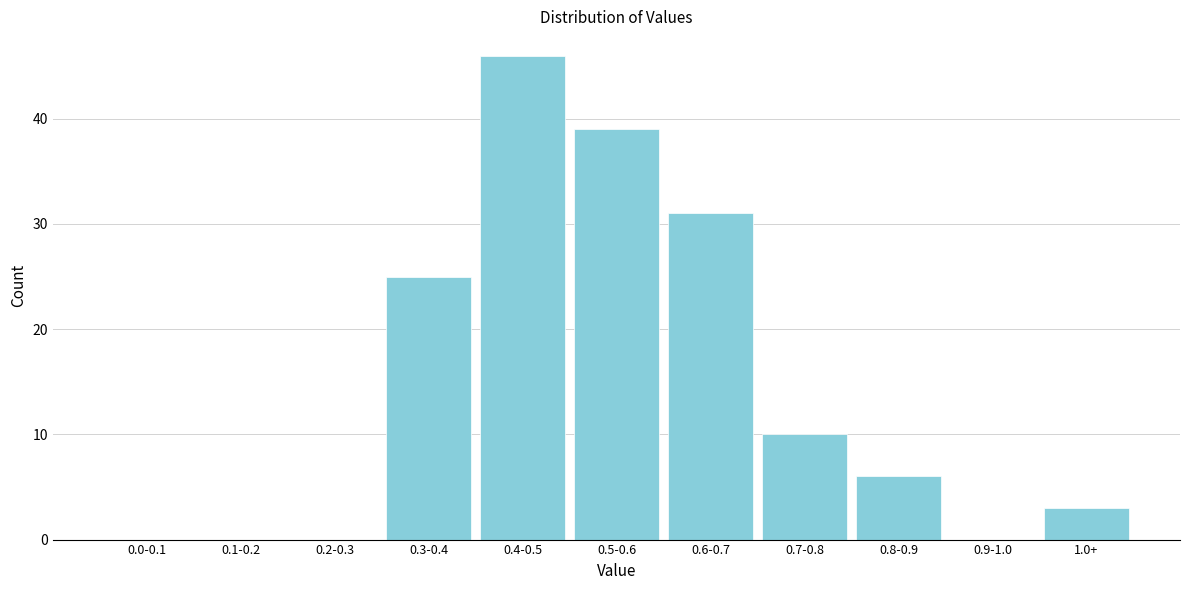

Reading left to right, what are all the values shown in this chart?

0.0-0.1=0	0.1-0.2=0	0.2-0.3=0	0.3-0.4=25	0.4-0.5=46	0.5-0.6=39	0.6-0.7=31	0.7-0.8=10	0.8-0.9=6	0.9-1.0=0	1.0+=3